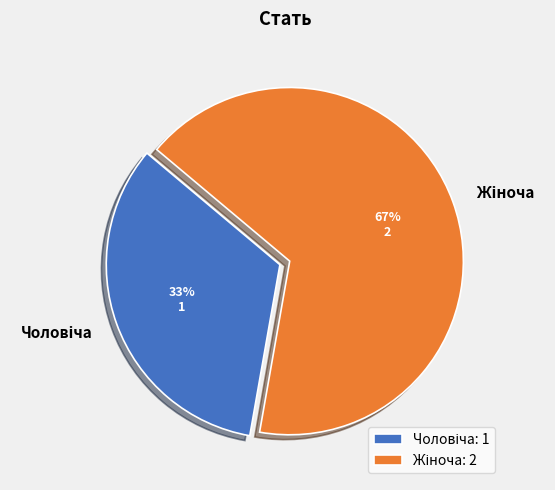

How many slices are in this pie chart?

2